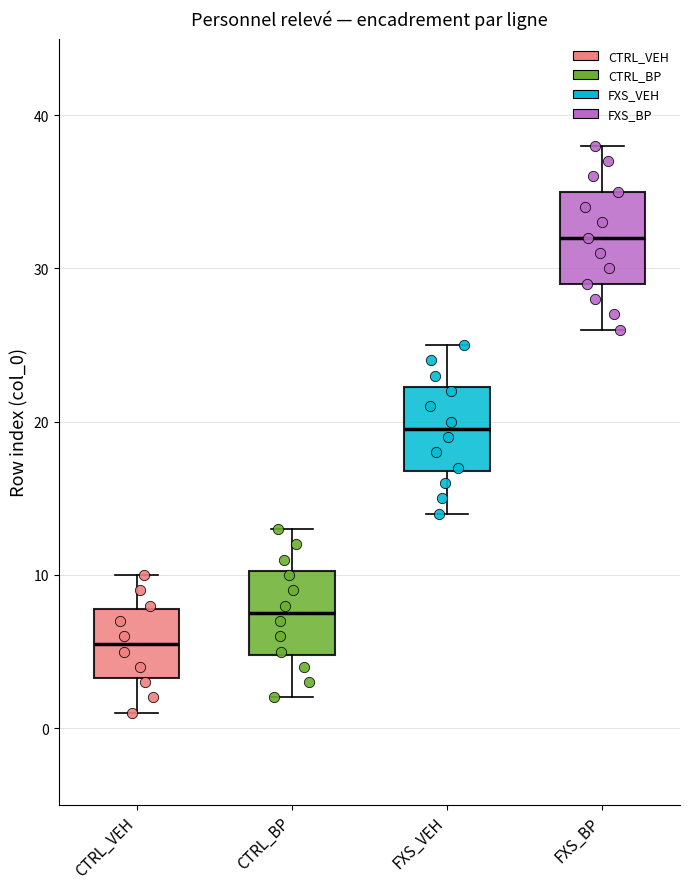

Reading left to right, read every box against the y-axis: the position of its median line, the range the box covers, and the ends of its whiskers. The values are not printed on the chart, so give them approximately, as read against the axis.

CTRL_VEH: median 6, box 3 to 8, whiskers 1 to 10
CTRL_BP: median 8, box 5 to 10, whiskers 2 to 13
FXS_VEH: median 20, box 17 to 22, whiskers 14 to 25
FXS_BP: median 32, box 29 to 35, whiskers 26 to 38